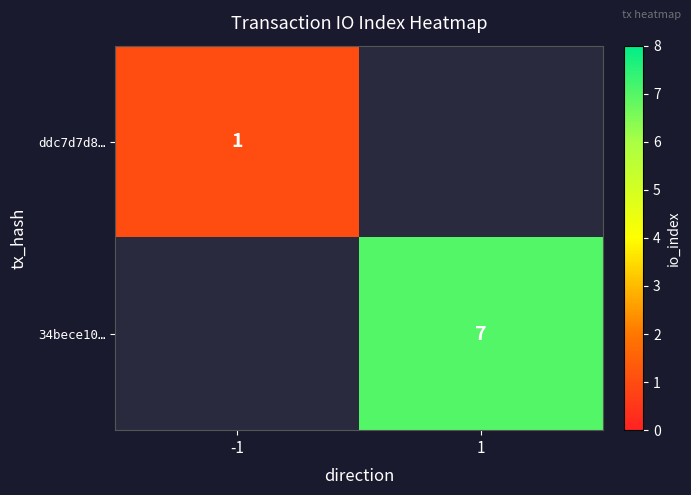

The 34bece10… series shows 10 at 1. True or false?

False